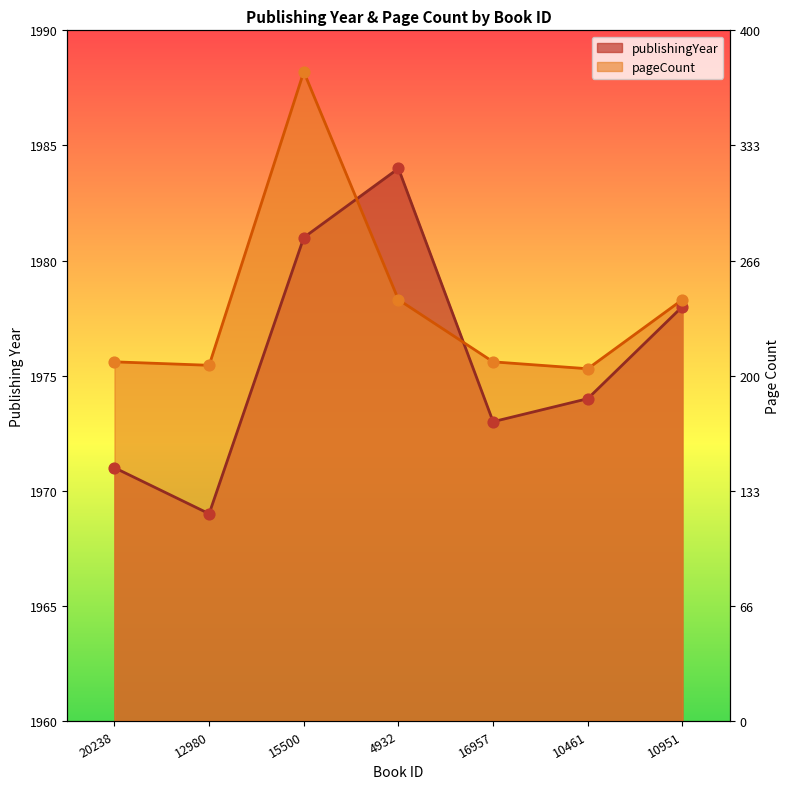

Is the value of pageCount at 4932 greater than the value of publishingYear at 10951?

Yes